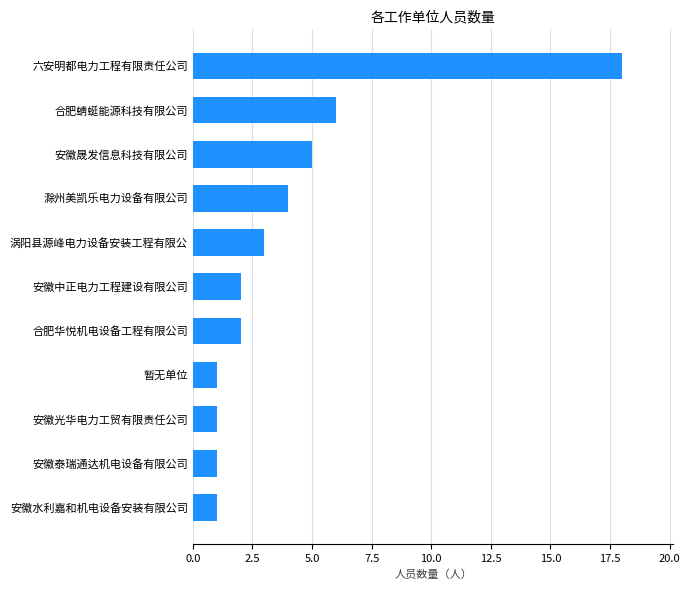

The chart shows a value of 18 at 六安明都电力工程有限责任公司. True or false?

True